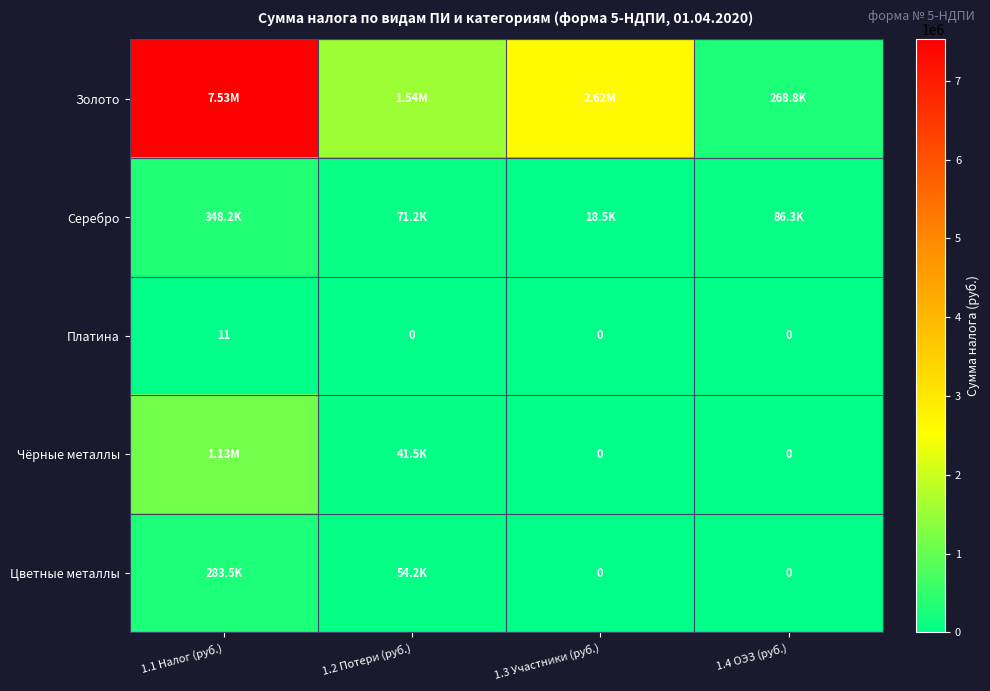

What is the difference between the Платина values at 1.4 ОЭЗ (руб.) and 1.1 Налог (руб.)?

11